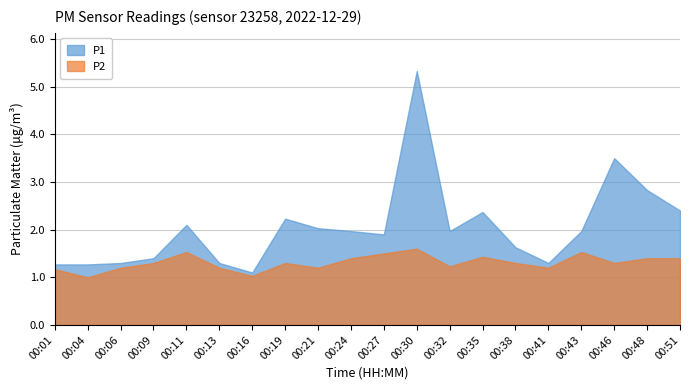

What is the difference between the highest and lowest values at 00:27?

0.4